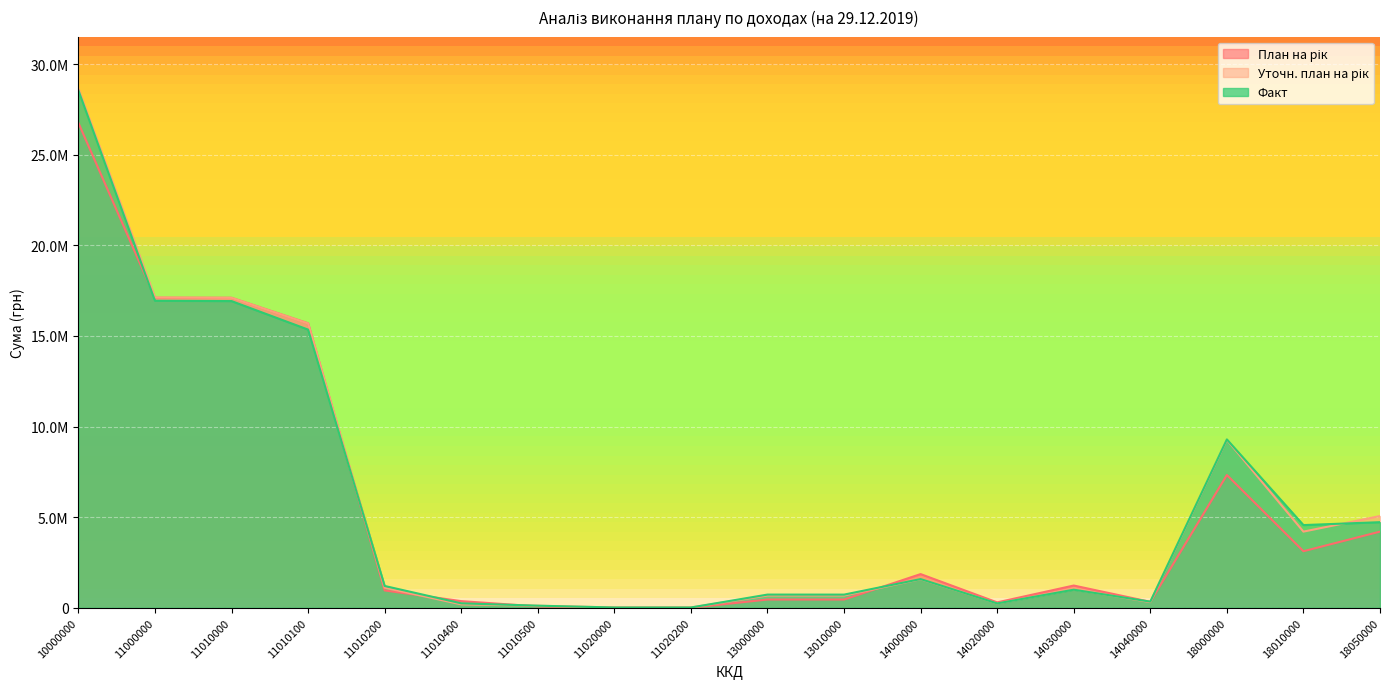

What is the sum of all План на рік values?

97384000.0